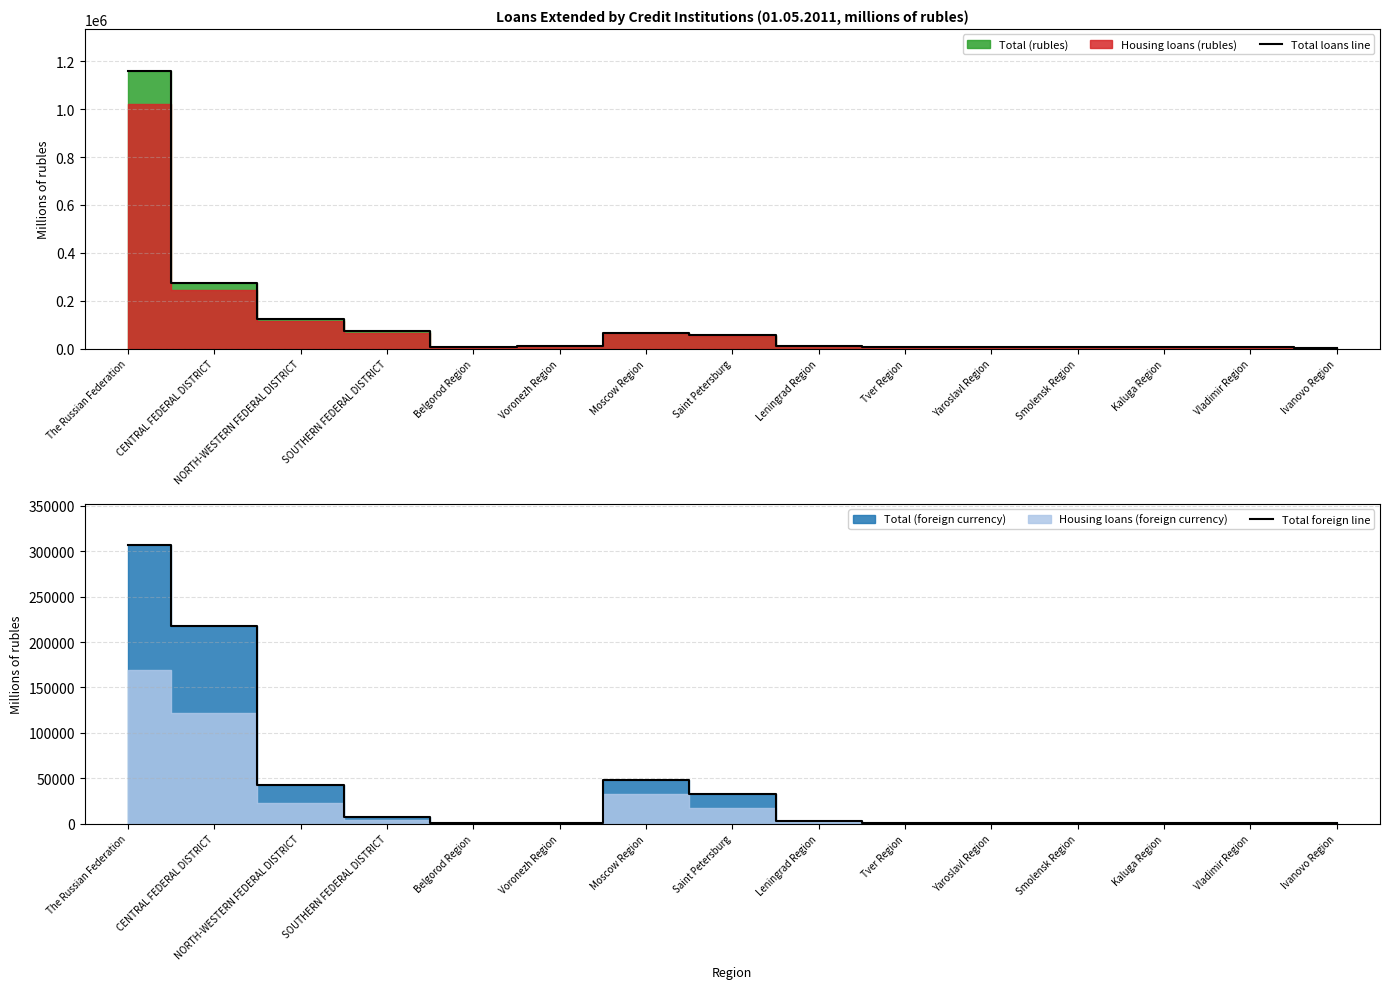

What is the difference between the maximum and minimum values in the Total loans line series?

1156549